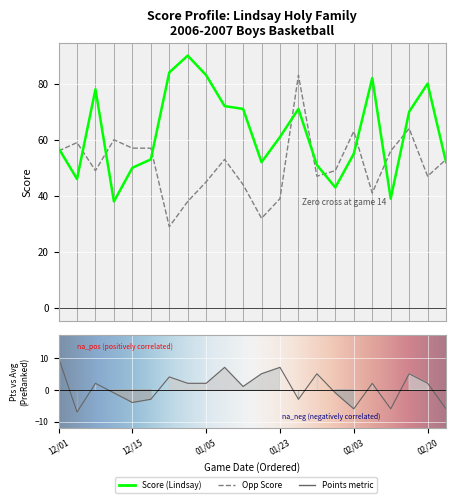

Is it true that opp_score equals 63 at 02/03?

True